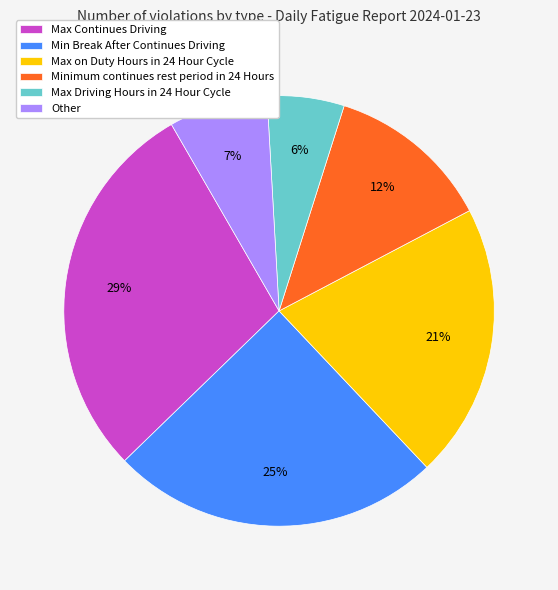

Which has a higher value, Min Break After Continues Driving or Max Continues Driving?

Max Continues Driving